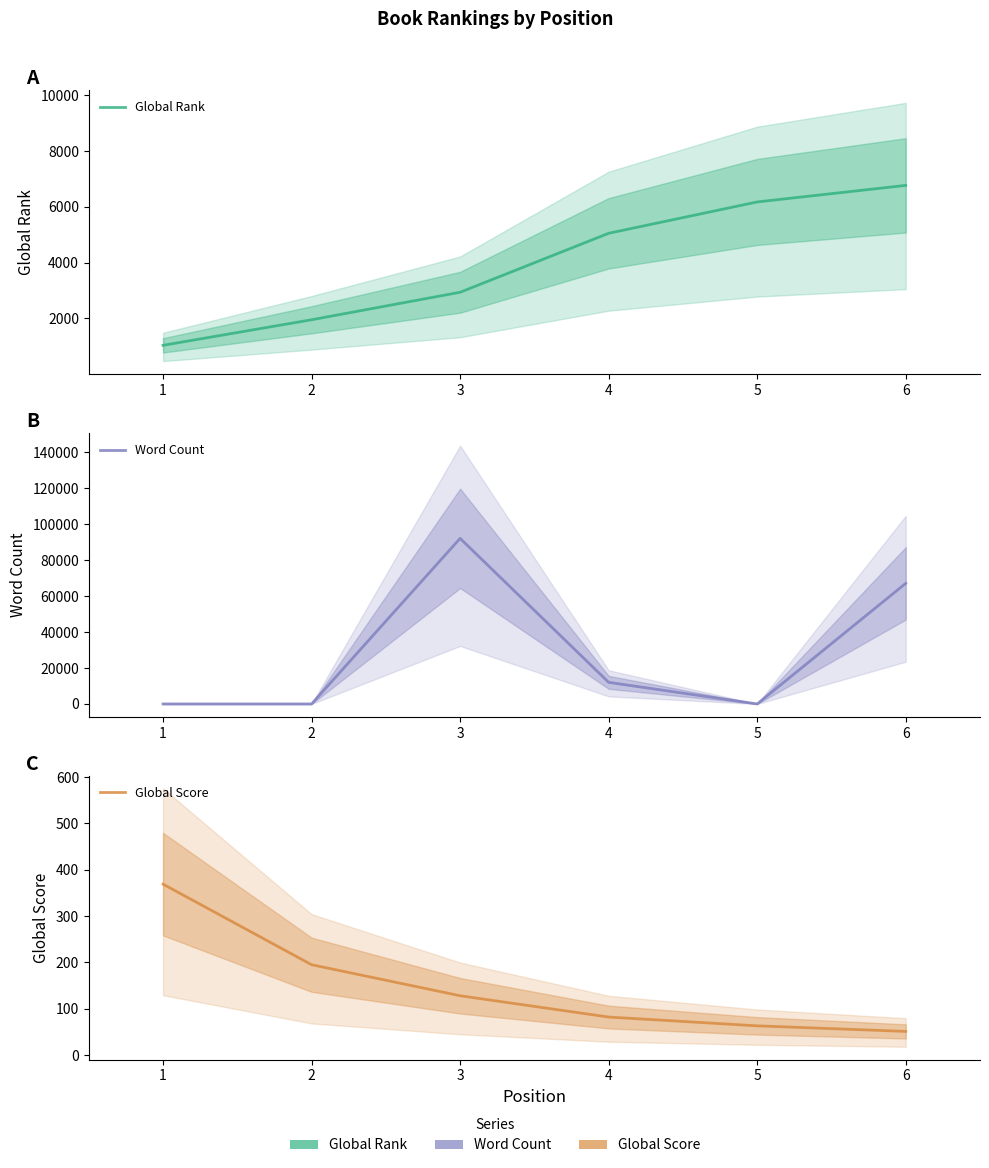

How many data points does each series have?

6